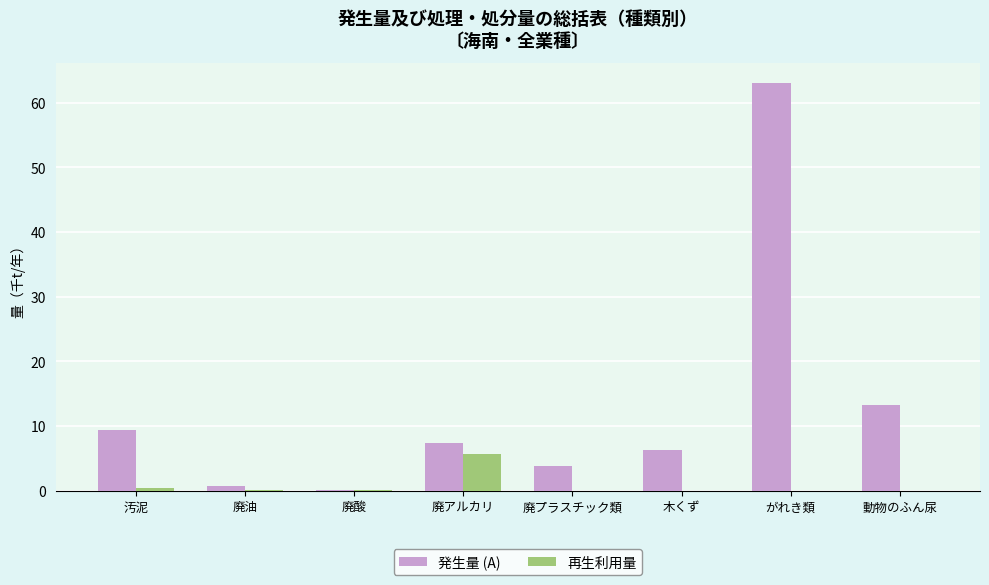

True or false: 発生量 (A) has a value of 3.8 at 廃プラスチック類.

True